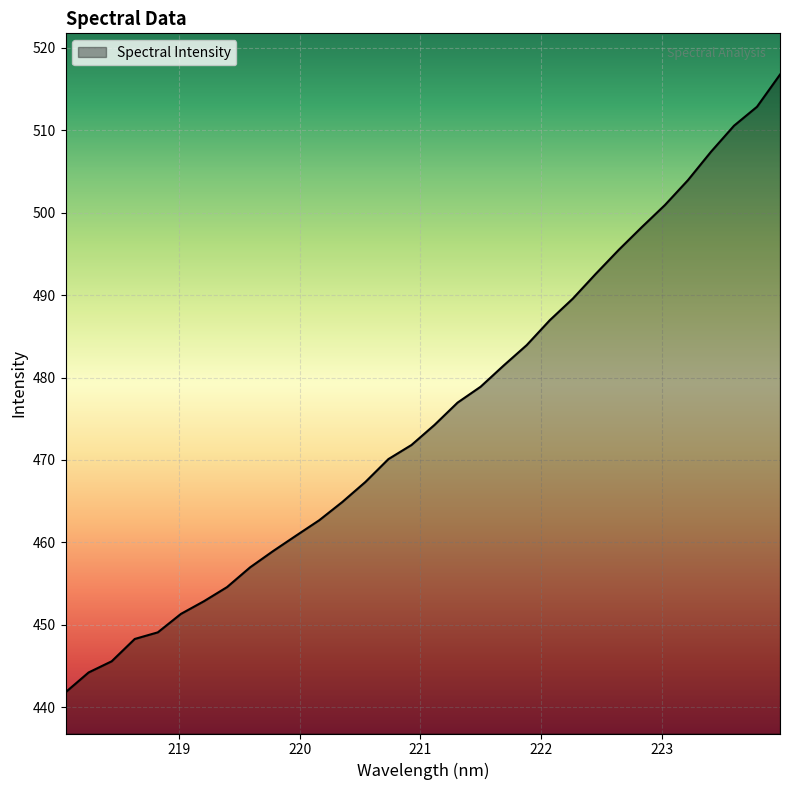

What is the maximum value shown in the chart?

516.7